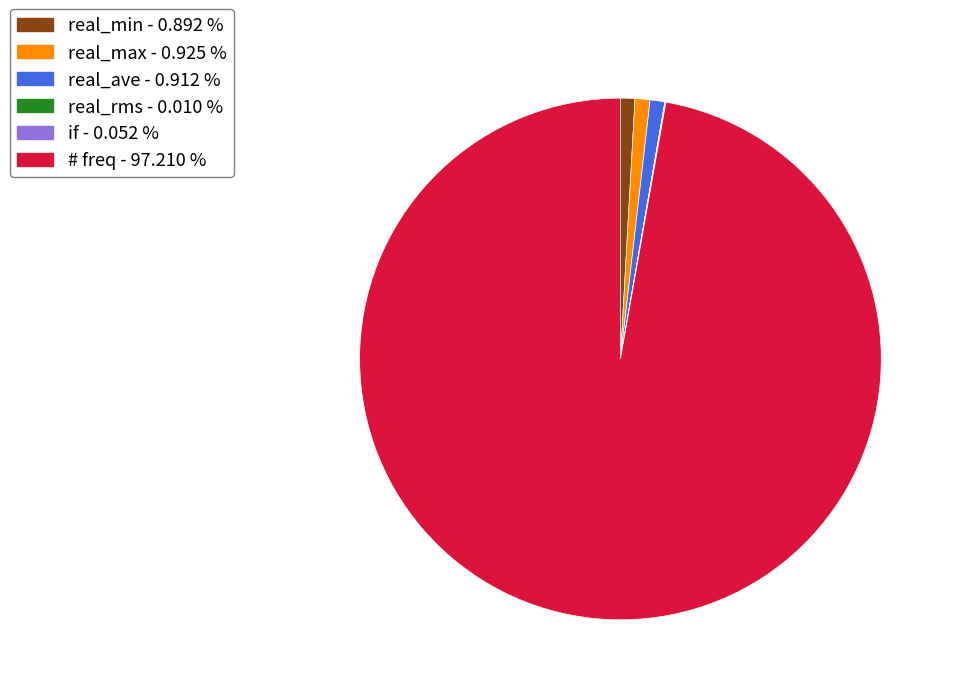

Which has a higher value, real_max - 0.925 % or # freq - 97.210 %?

# freq - 97.210 %